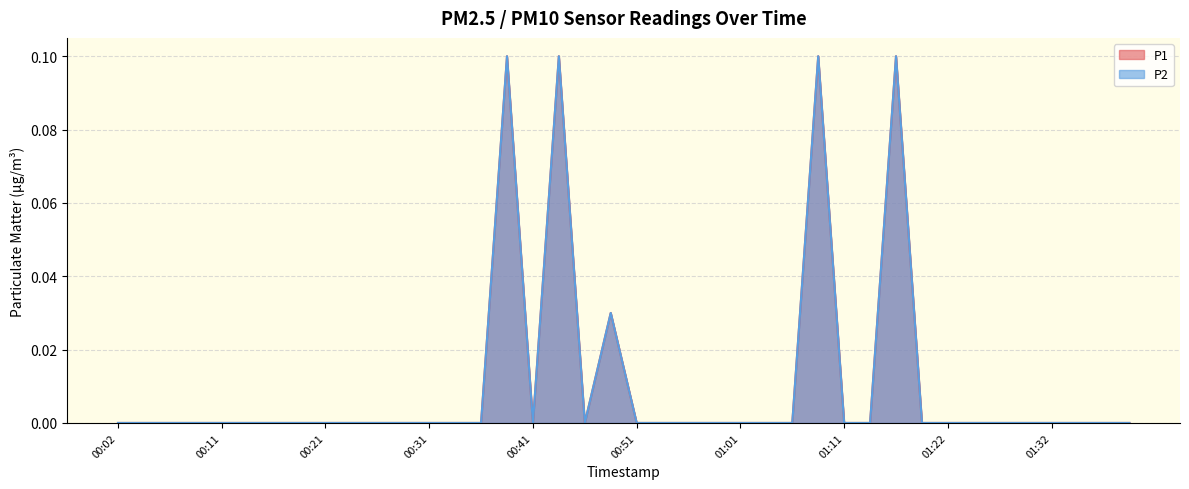

How many P1 values are between 0 and 1?

40